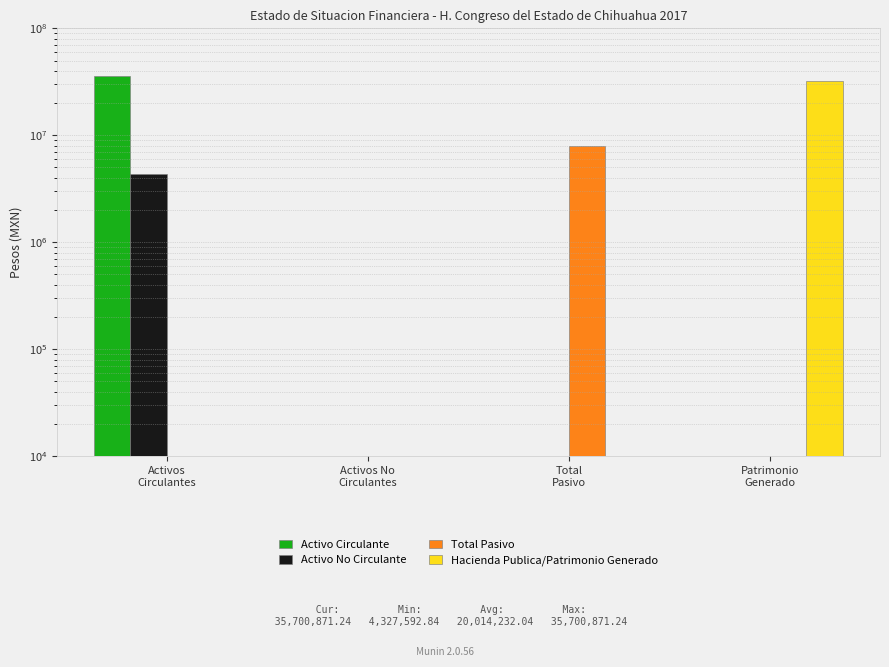

How many data points in Hacienda Publica/Patrimonio Generado are above 0?

1